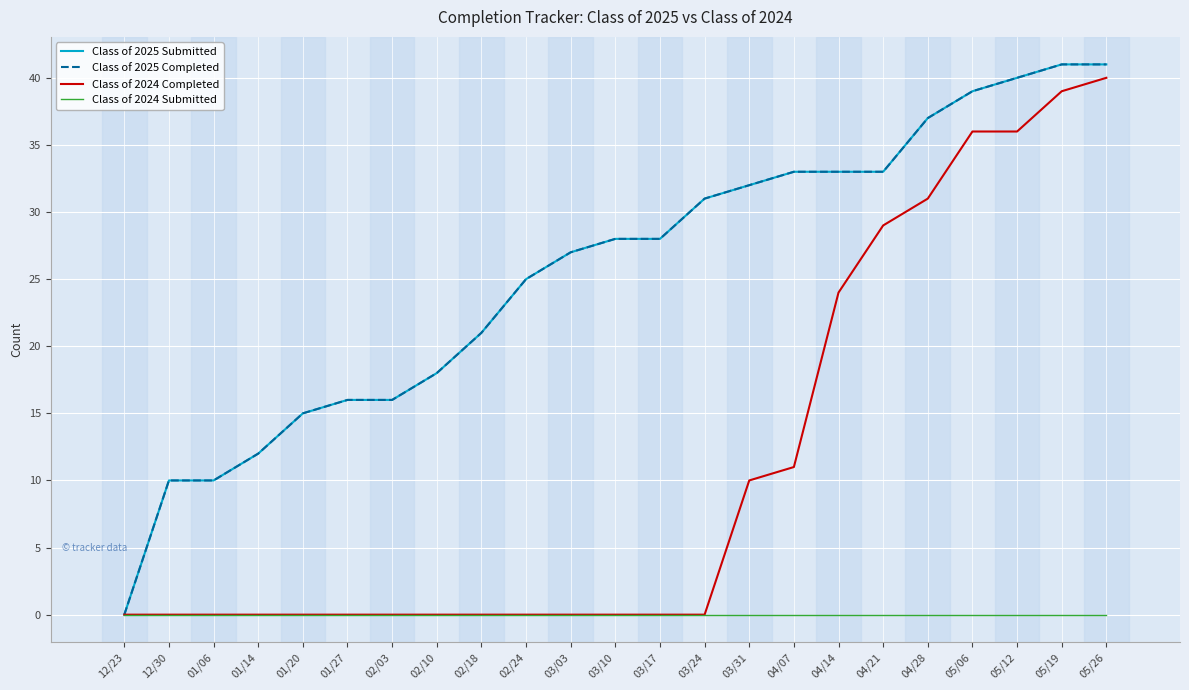

Reading left to right, extract all data points from this chart.

Class of 2025 Submitted: 12/23=0	12/30=10	01/06=10	01/14=12	01/20=15	01/27=16	02/03=16	02/10=18	02/18=21	02/24=25	03/03=27	03/10=28	03/17=28	03/24=31	03/31=32	04/07=33	04/14=33	04/21=33	04/28=37	05/06=39	05/12=40	05/19=41	05/26=41
Class of 2025 Completed: 12/23=0	12/30=10	01/06=10	01/14=12	01/20=15	01/27=16	02/03=16	02/10=18	02/18=21	02/24=25	03/03=27	03/10=28	03/17=28	03/24=31	03/31=32	04/07=33	04/14=33	04/21=33	04/28=37	05/06=39	05/12=40	05/19=41	05/26=41
Class of 2024 Completed: 12/23=0	12/30=0	01/06=0	01/14=0	01/20=0	01/27=0	02/03=0	02/10=0	02/18=0	02/24=0	03/03=0	03/10=0	03/17=0	03/24=0	03/31=10	04/07=11	04/14=24	04/21=29	04/28=31	05/06=36	05/12=36	05/19=39	05/26=40
Class of 2024 Submitted: 12/23=0	12/30=0	01/06=0	01/14=0	01/20=0	01/27=0	02/03=0	02/10=0	02/18=0	02/24=0	03/03=0	03/10=0	03/17=0	03/24=0	03/31=0	04/07=0	04/14=0	04/21=0	04/28=0	05/06=0	05/12=0	05/19=0	05/26=0